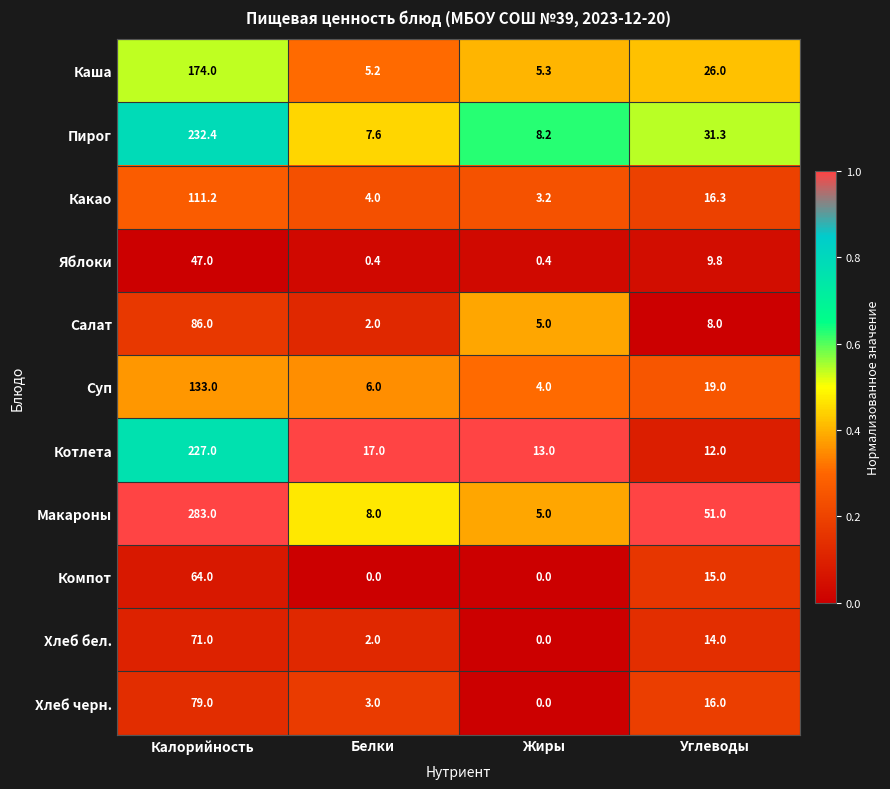

How many categories are shown in the chart?

4